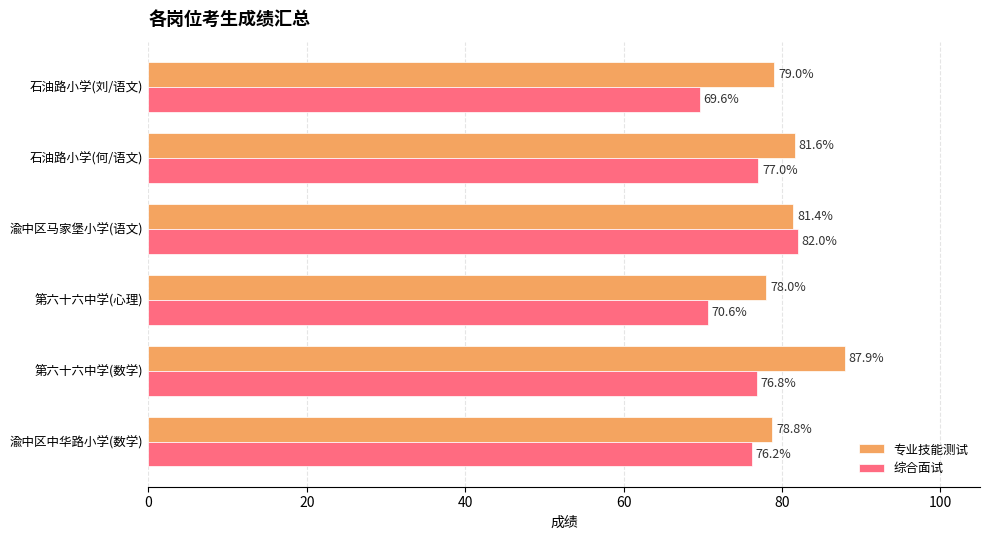

At which label is 综合面试 closest to 75?

渝中区中华路小学(数学)